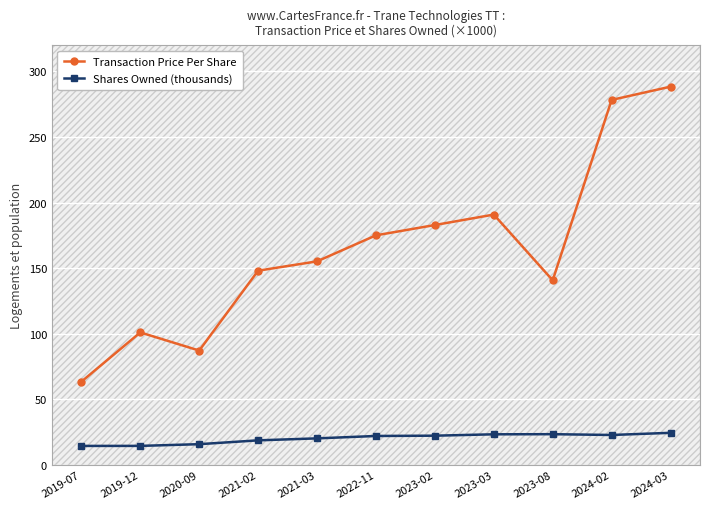

What position from the left is 2023-02?

7